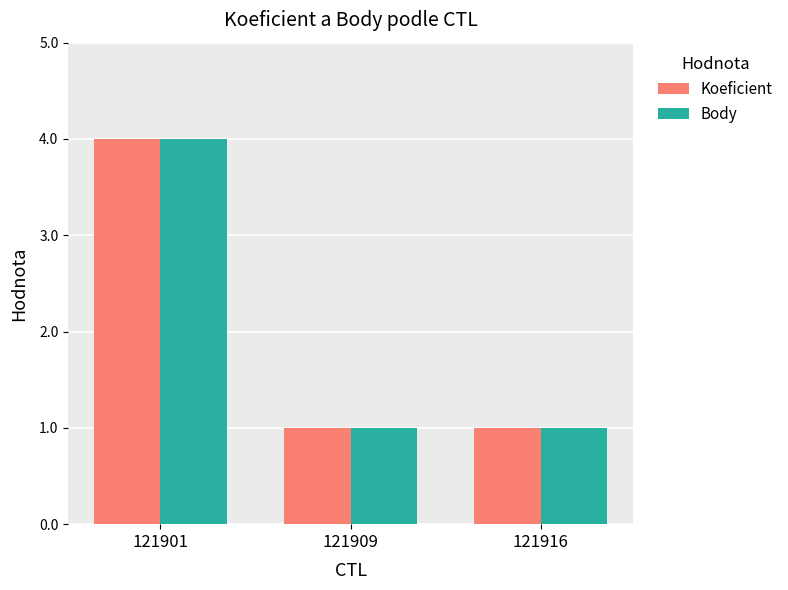

Which category has the highest value across all series?

121901